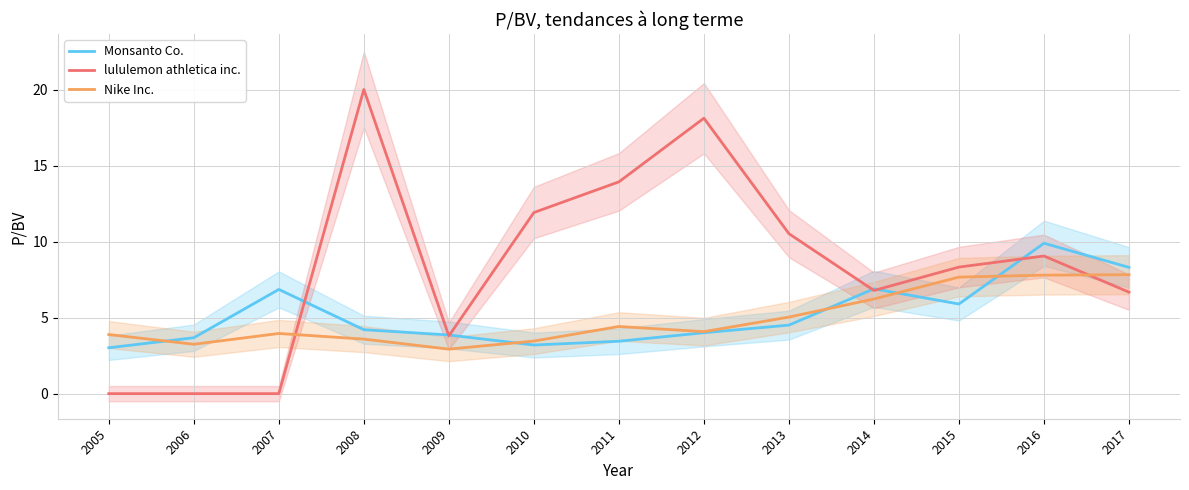

Count the number of data series in this chart.

3